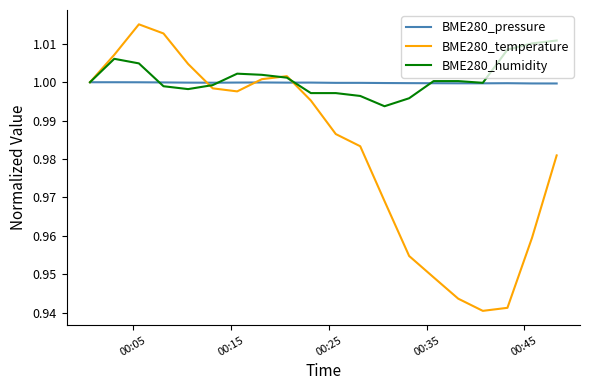

Which series has the widest spread of values?

BME280_temperature